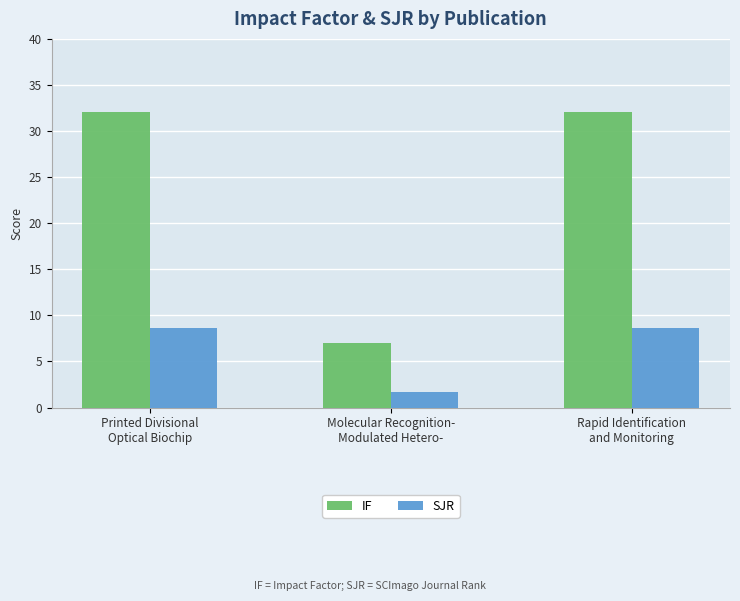

What is the average value of the IF series?

23.7